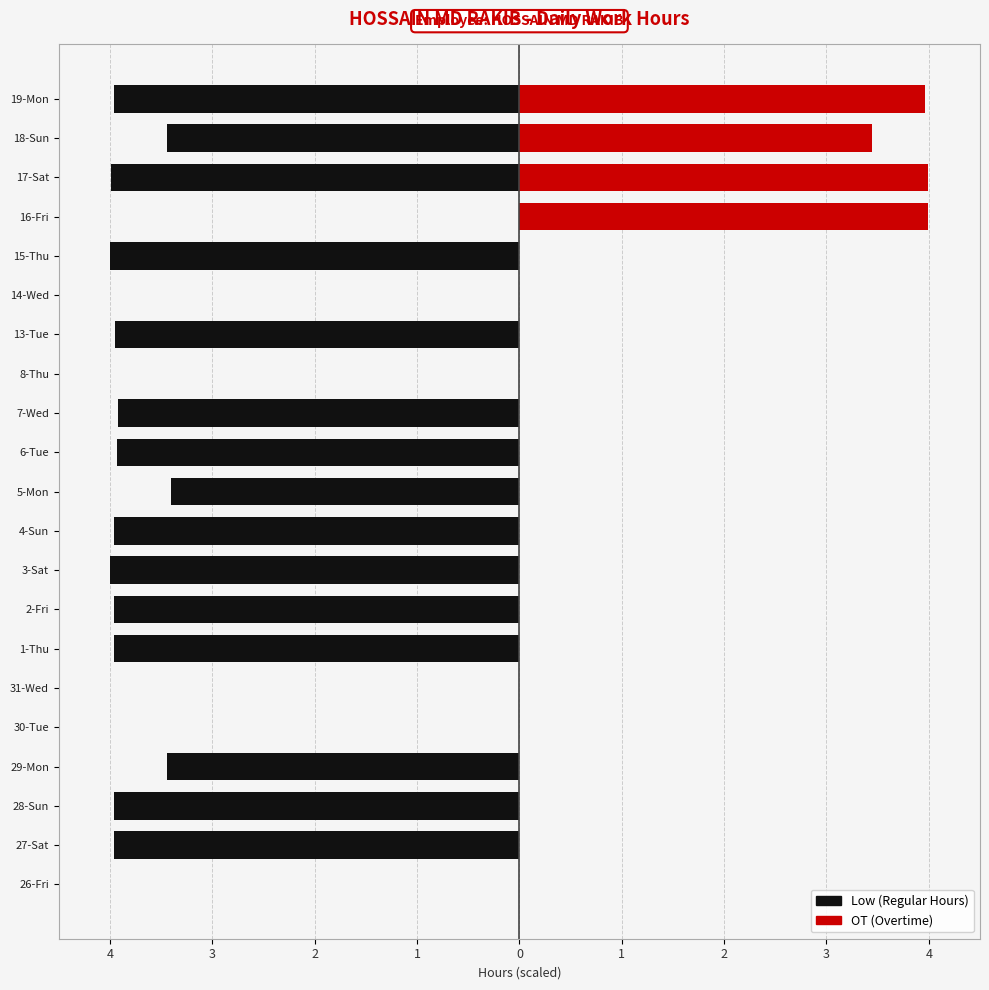

Which series has the largest range (max minus min)?

Low